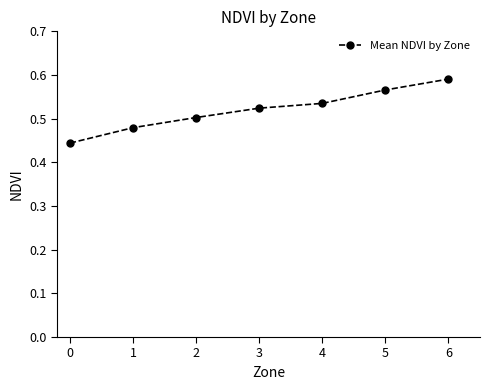

True or false: the data has more than 2 interior local peaks.

False